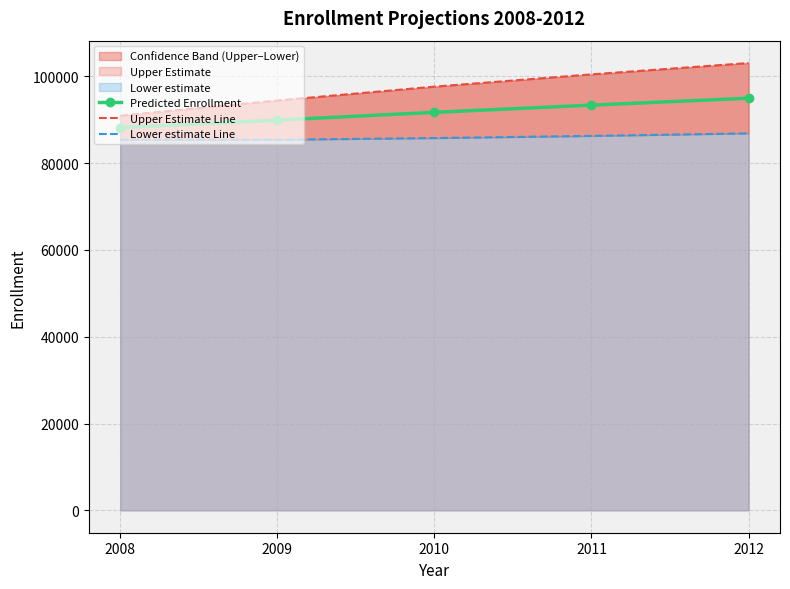

What is the difference between the second highest and minimum values in the Lower estimate Line series?

882